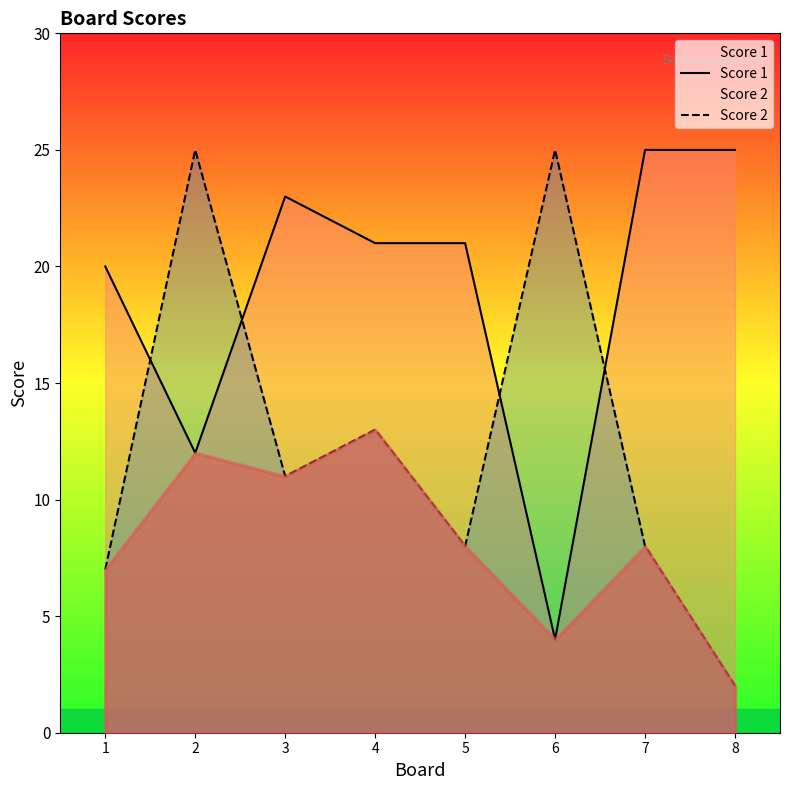

Does the chart display data point markers on the line(s)?

No